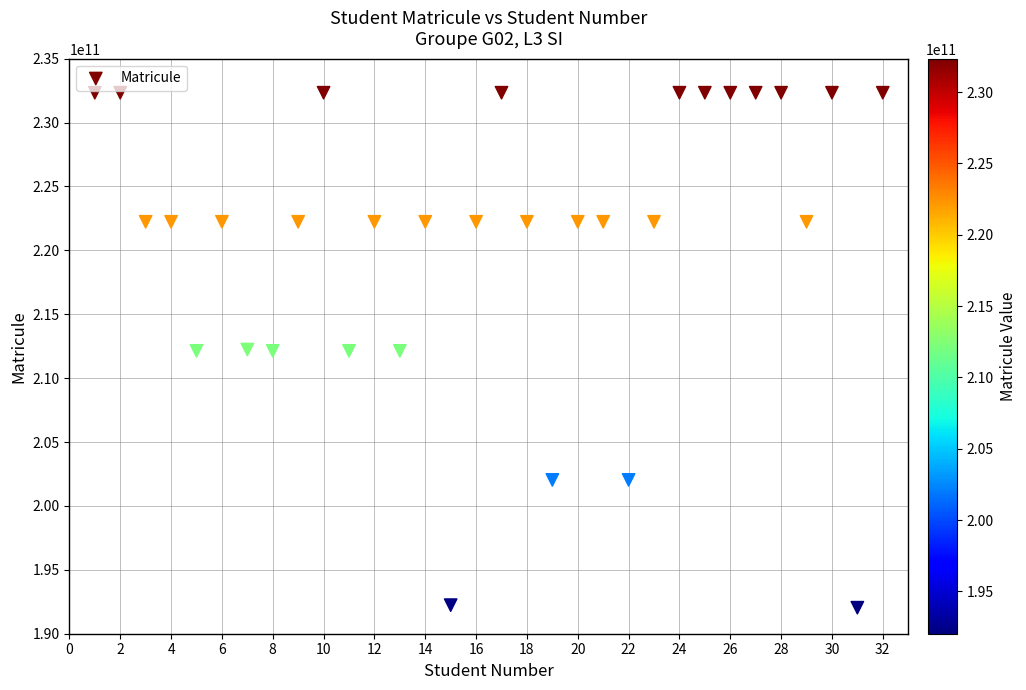

What is the range of X values (max minus min)?

31